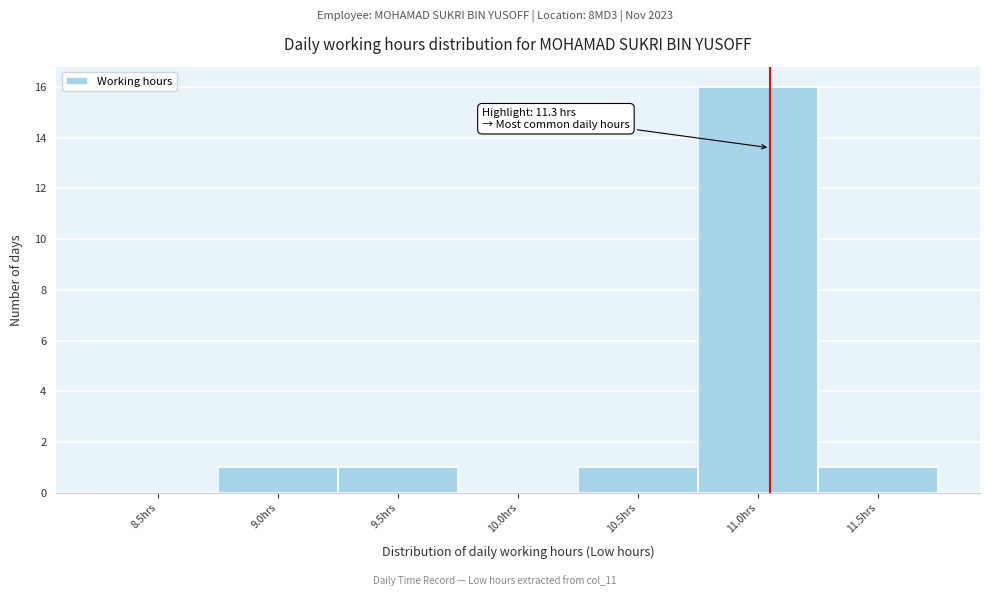

Reading left to right, transcribe all the data shown in this chart.

8.5hrs=0	9.0hrs=1	9.5hrs=1	10.0hrs=0	10.5hrs=1	11.0hrs=16	11.5hrs=1